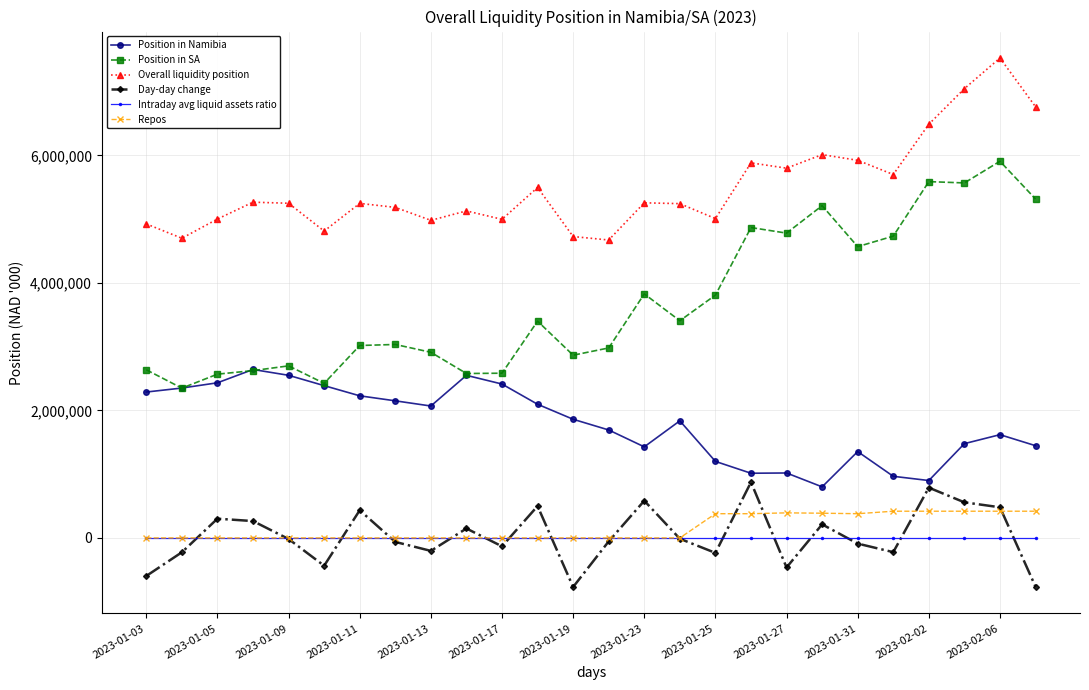

Is this an area chart (filled region under the line)?

No